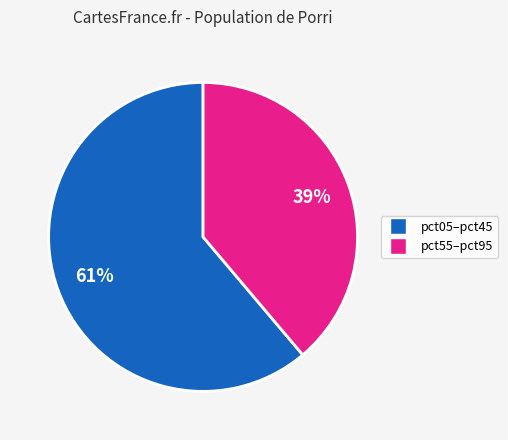

Does any single category account for the majority?

Yes